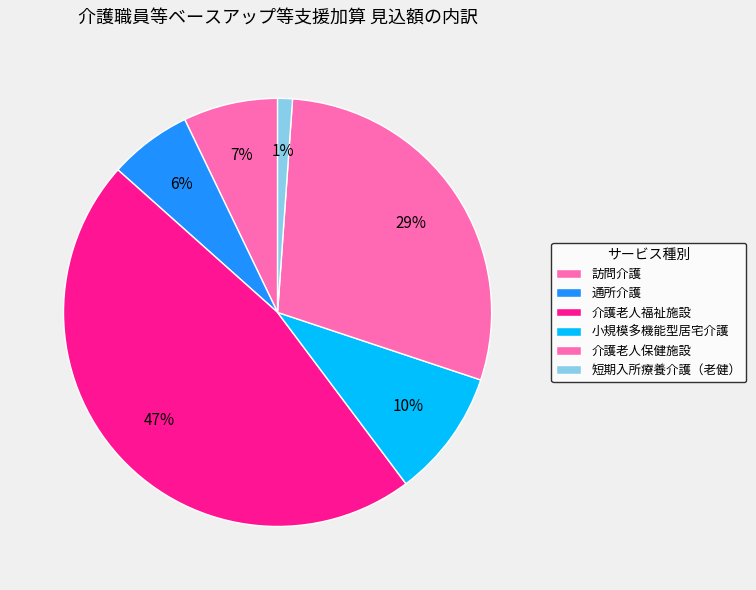

Does any single category account for the majority?

No